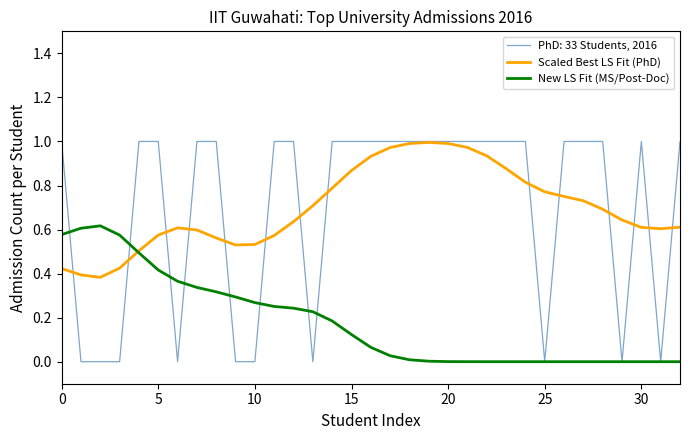

List the series in order of their peak value, lowest first.

New LS Fit (MS/Post-Doc), Scaled Best LS Fit (PhD), PhD: 33 Students, 2016